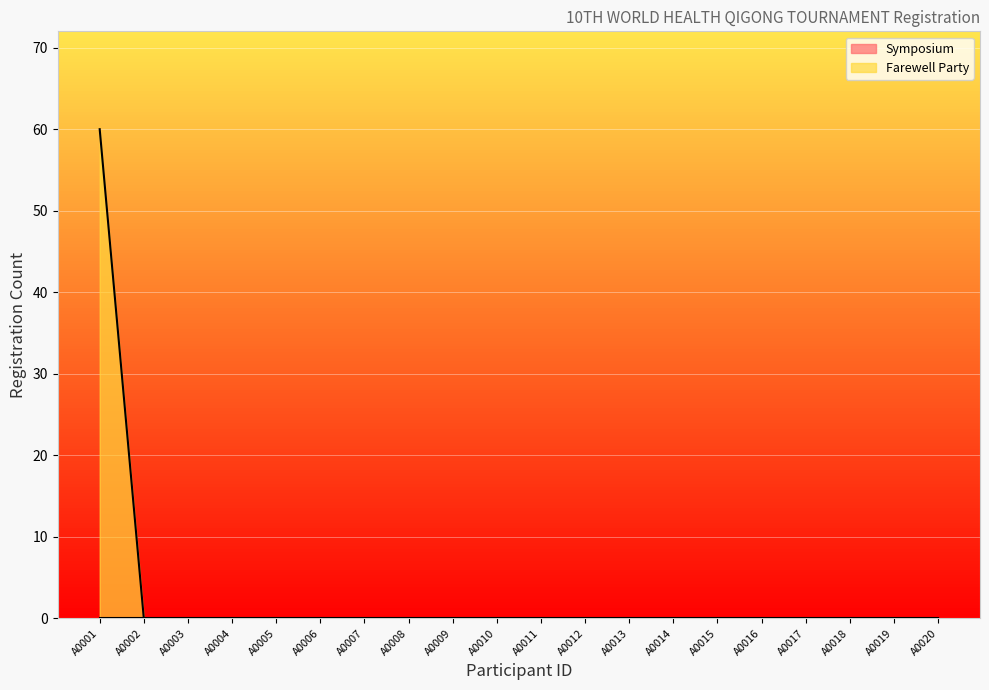

List the labels in order of value, largest first.

A0001, A0002, A0003, A0004, A0005, A0006, A0007, A0008, A0009, A0010, A0011, A0012, A0013, A0014, A0015, A0016, A0017, A0018, A0019, A0020